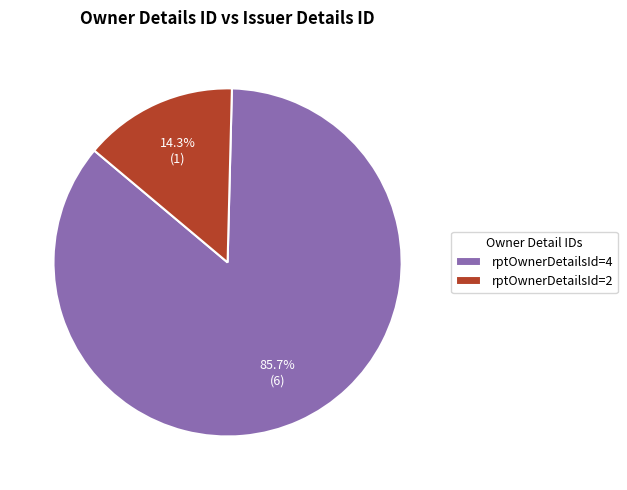

Does rptOwnerDetailsId=4 represent more than half of the total?

Yes